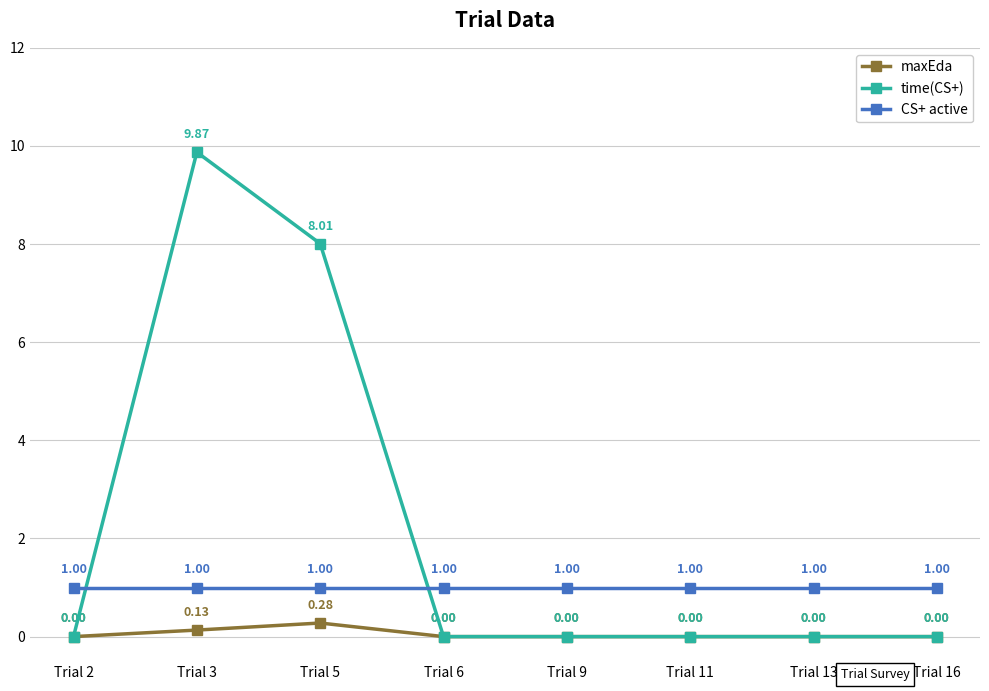

How many distinct data groups are displayed?

3